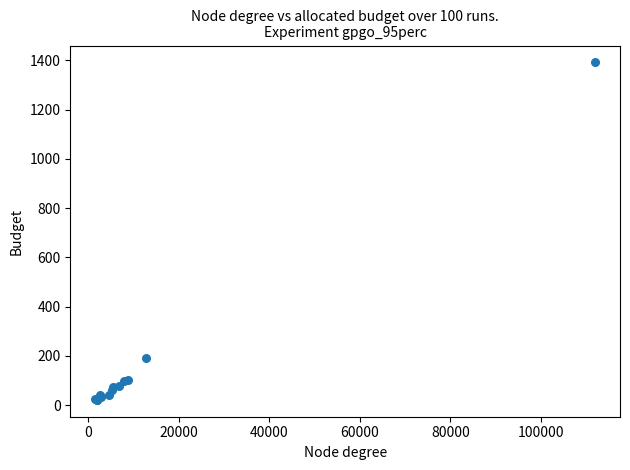

What Y value in the scatter plot is closest to 706?

191